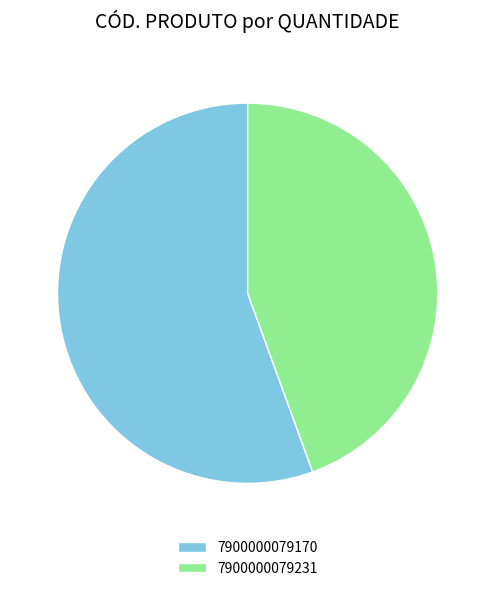

Combined, do 7900000079170 and 7900000079231 account for over 50%?

Yes